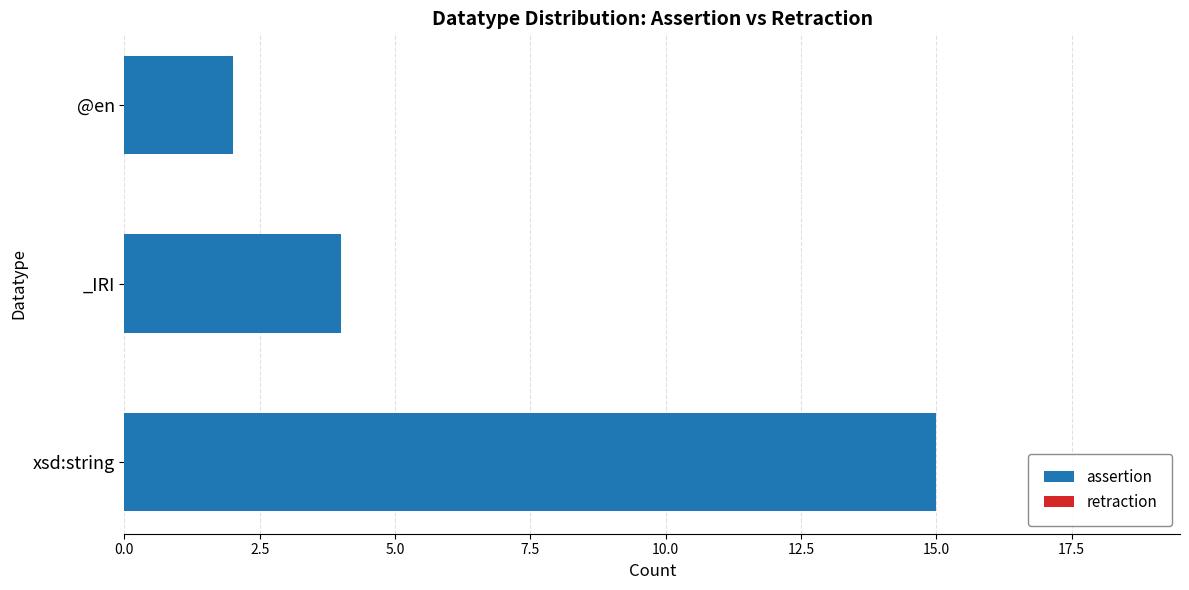

Reading bottom to top, list all the values displayed in this chart.

15	4	2